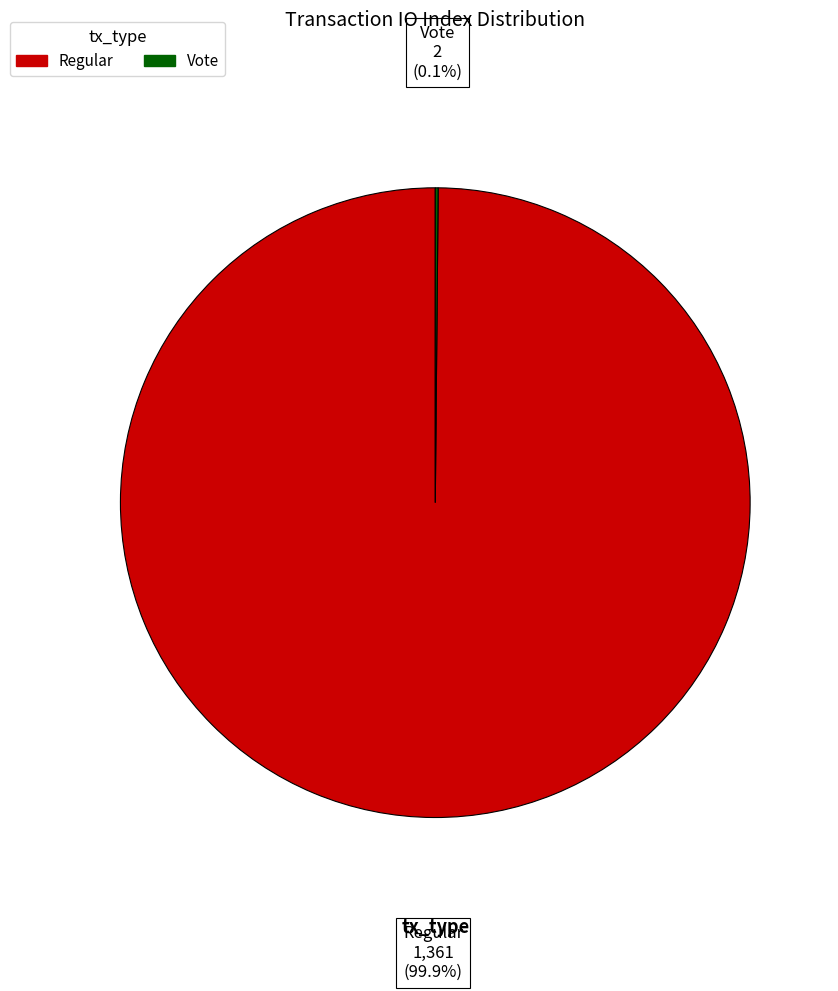

Which category has the biggest portion of the pie?

Regular